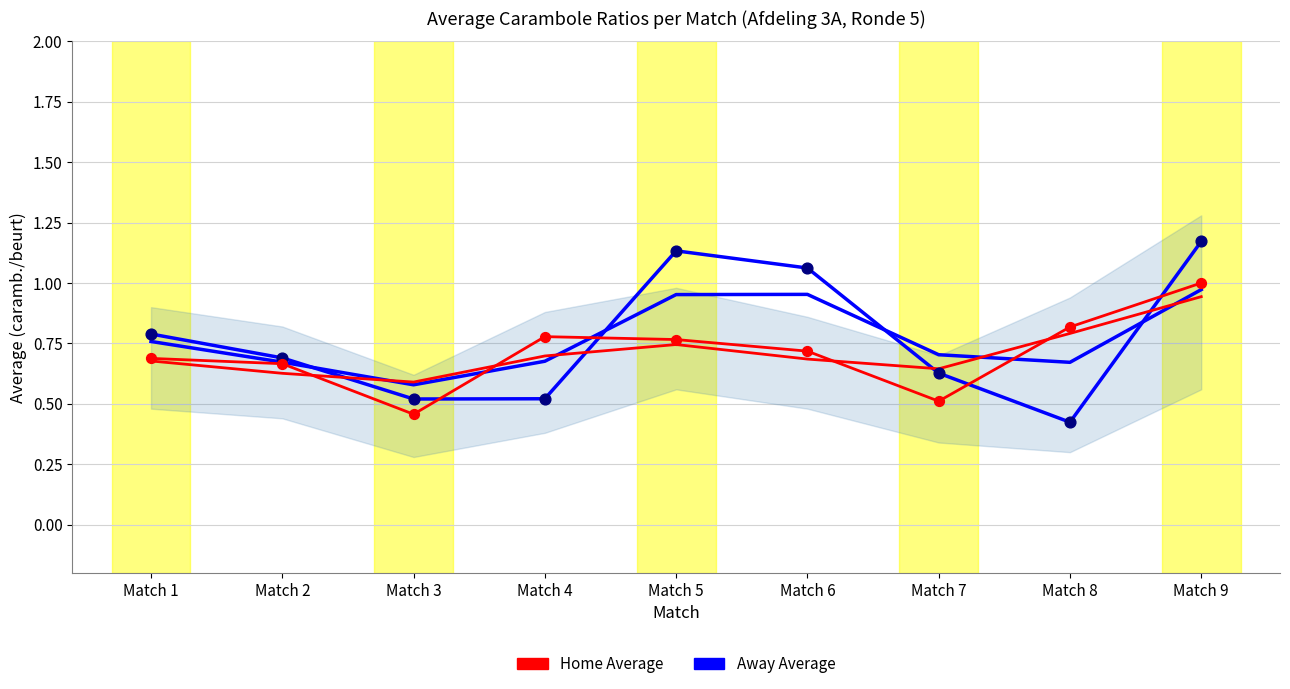

Which series has the widest spread of Y values?

Away Average